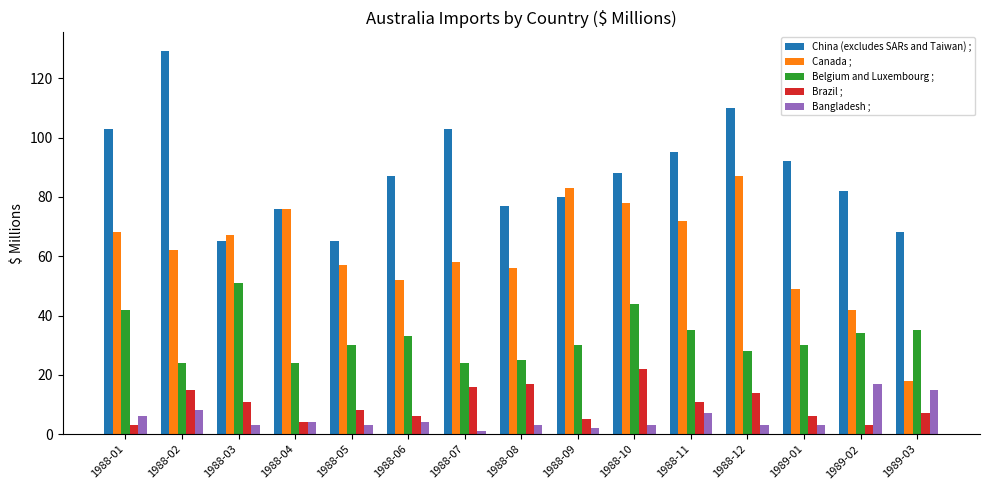

What is the spread (max minus min) of values at 1988-11?

88